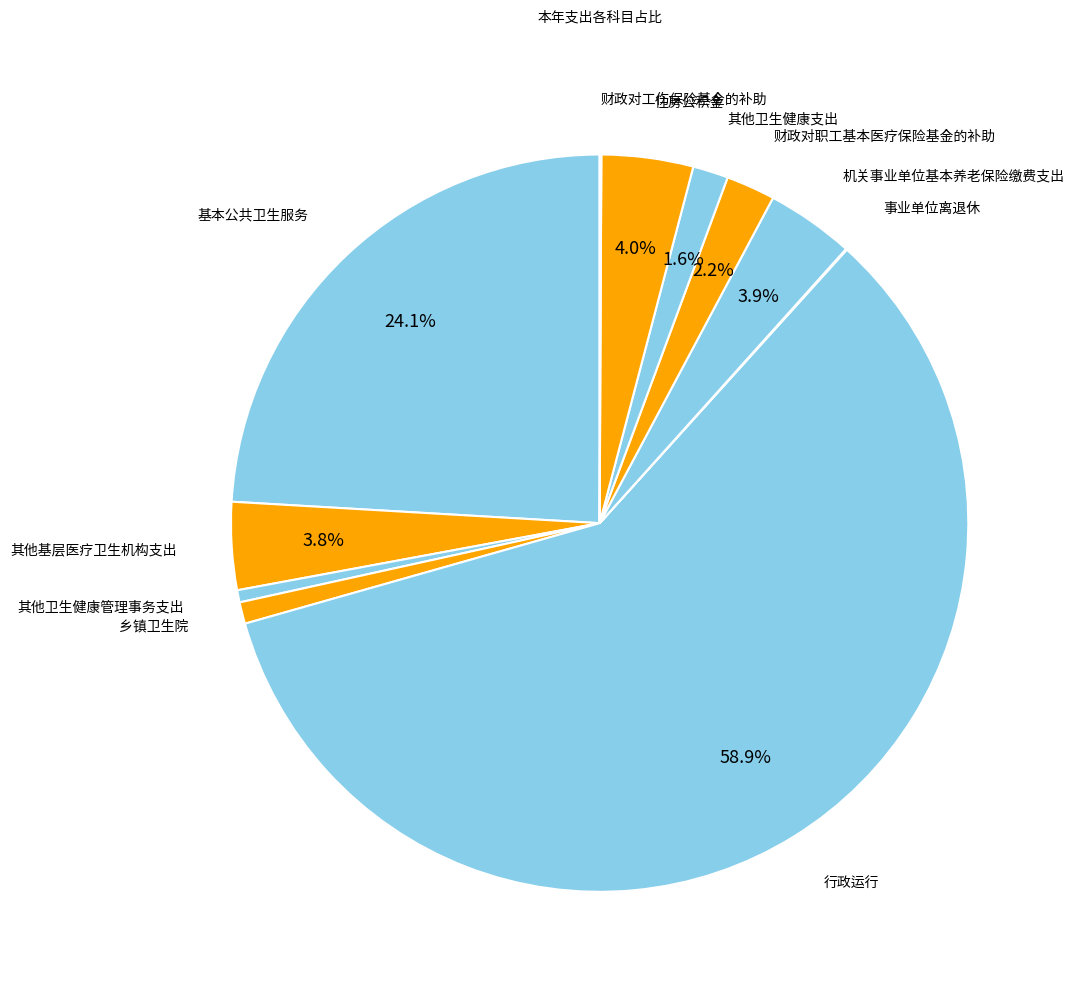

Count the number of slices in the pie.

11